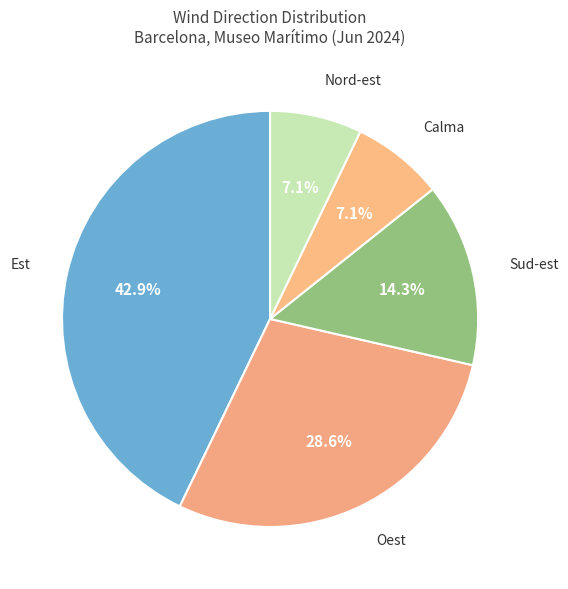

Is there a majority slice in this chart?

No